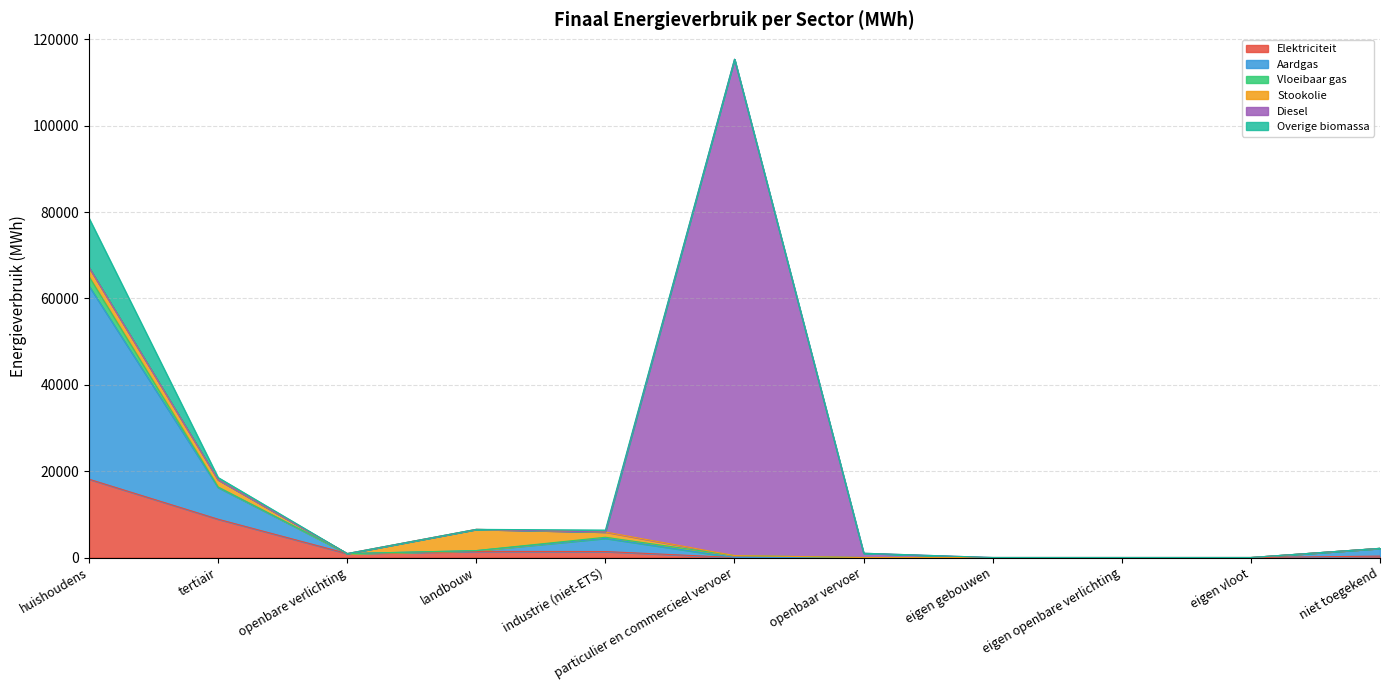

Rank the categories by Elektriciteit value from lowest to highest.

openbaar vervoer, eigen gebouwen, eigen openbare verlichting, eigen vloot, particulier en commercieel vervoer, niet toegekend, openbare verlichting, industrie (niet-ETS), landbouw, tertiair, huishoudens